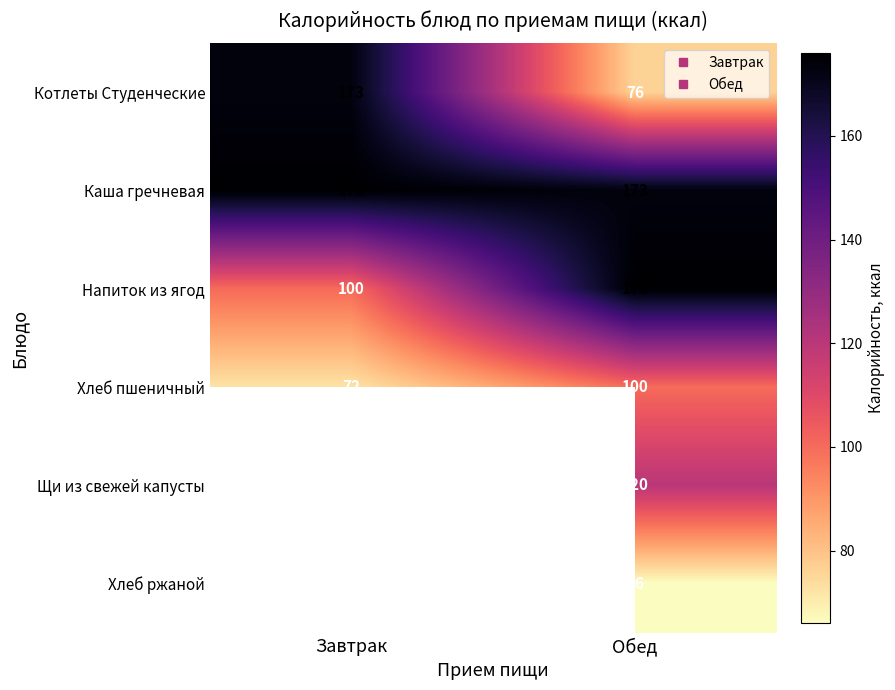

List the series in order of their peak value, lowest first.

Хлеб пшеничный, Котлеты Студенческие, Каша гречневая, Напиток из ягод, Щи из свежей капусты, Хлеб ржаной